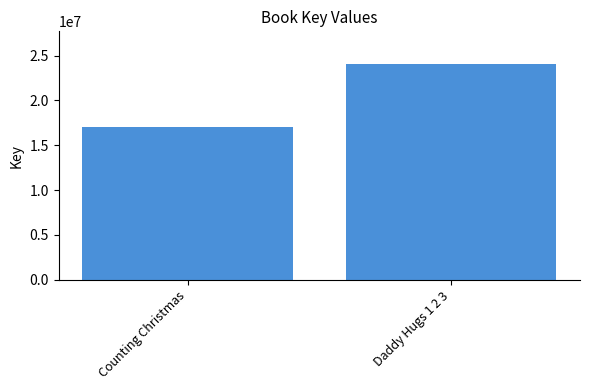

Approximately how many times larger is the value at Daddy Hugs 1 2 3 compared to Counting Christmas?

1.4